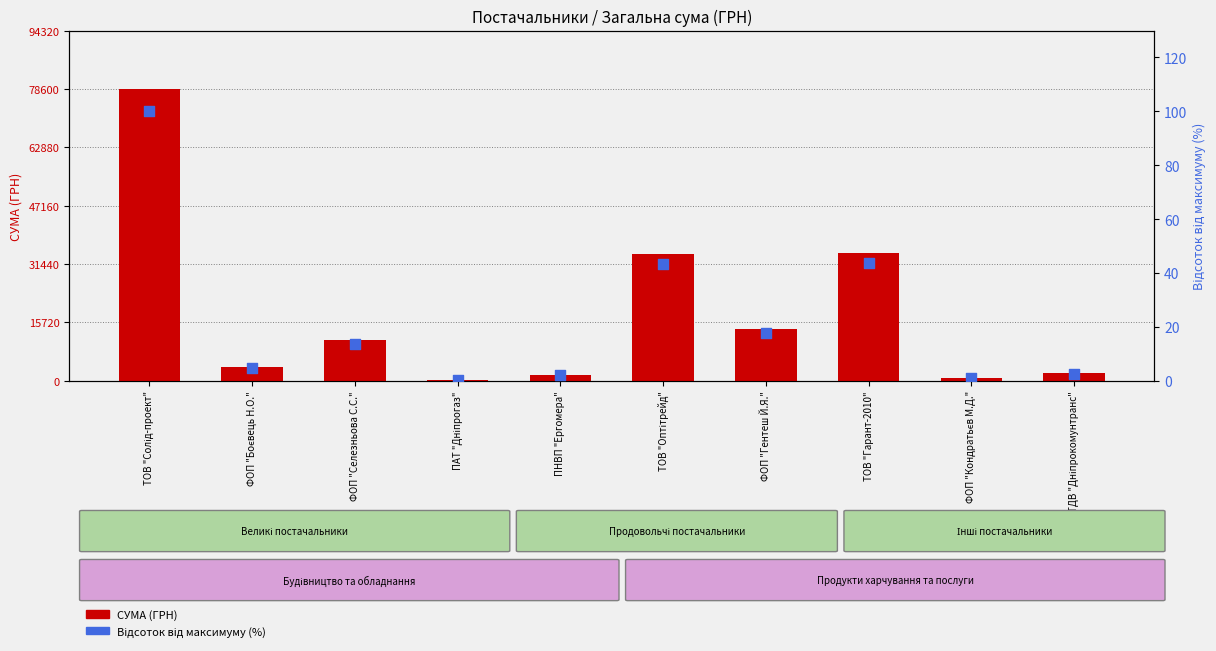

Which series has the widest spread of Y values?

СУМА (ГРН)